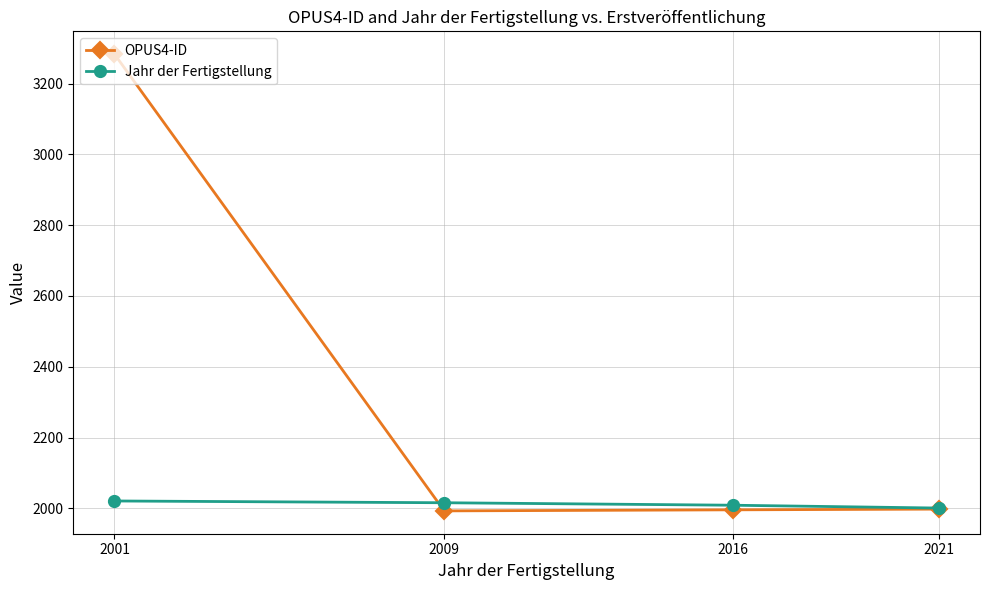

Count the Jahr der Fertigstellung values in the range 2009 to 2021.

3